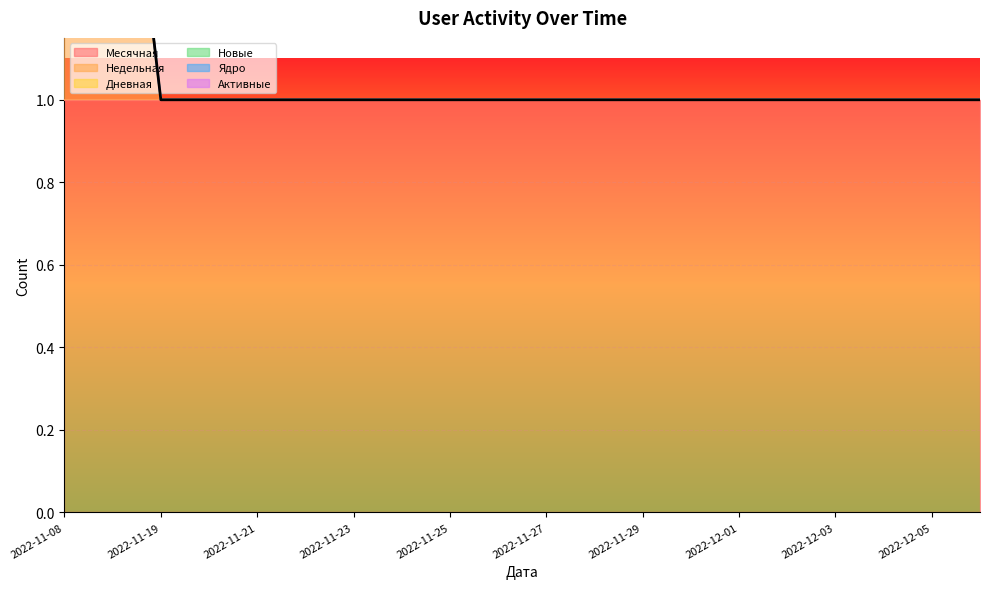

True or false: Месячная and Активные cross at least once.

False